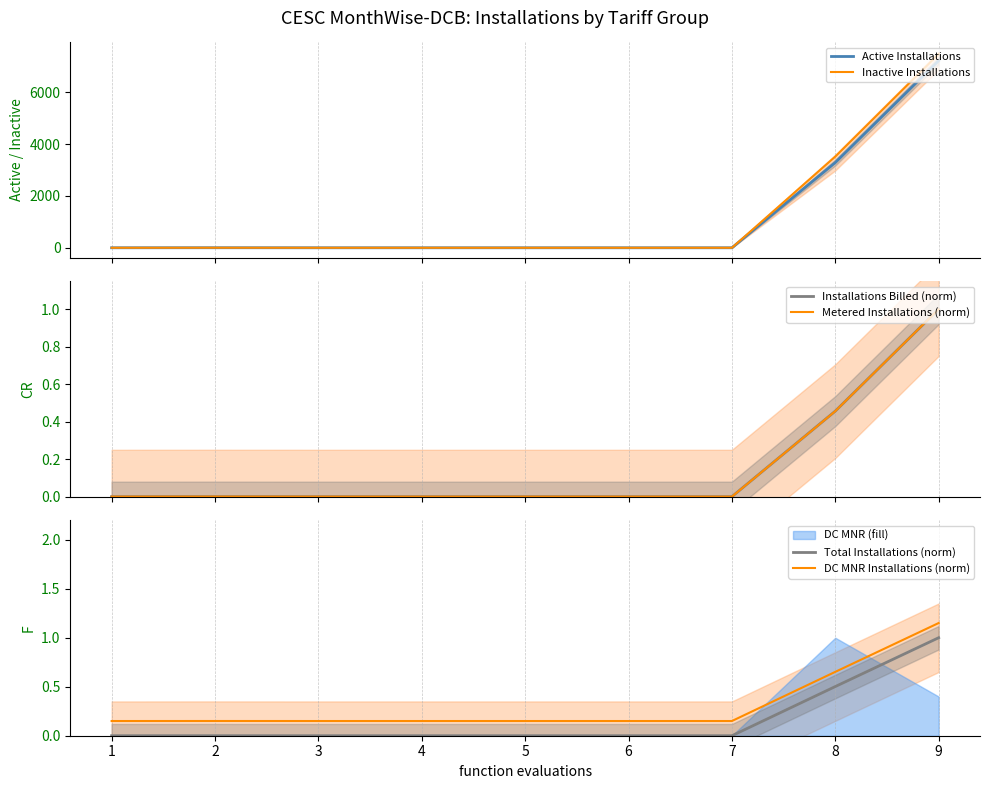

Which label corresponds to the smallest value in the chart?

1